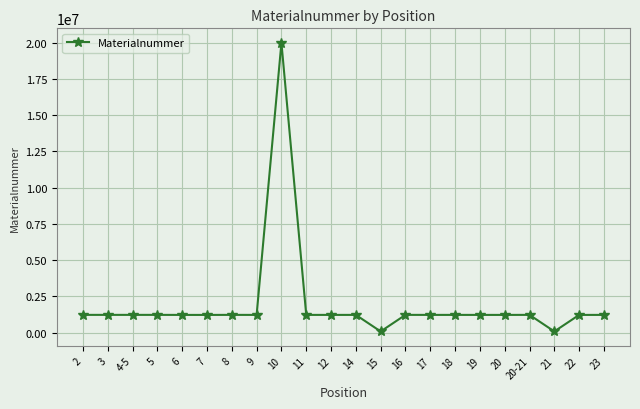

What is the maximum value shown in the chart?

20002952